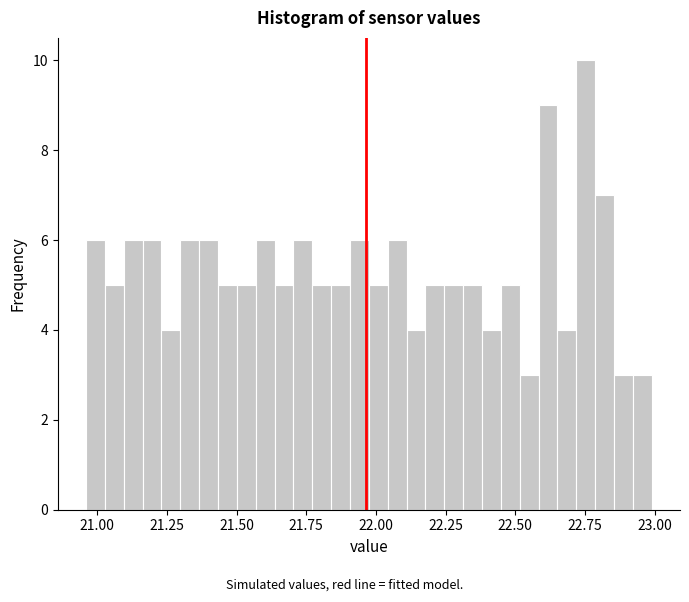

Around what value on the x-axis is the tallest bar? Give the approximate position of its centre, as read against the axis.

22.75